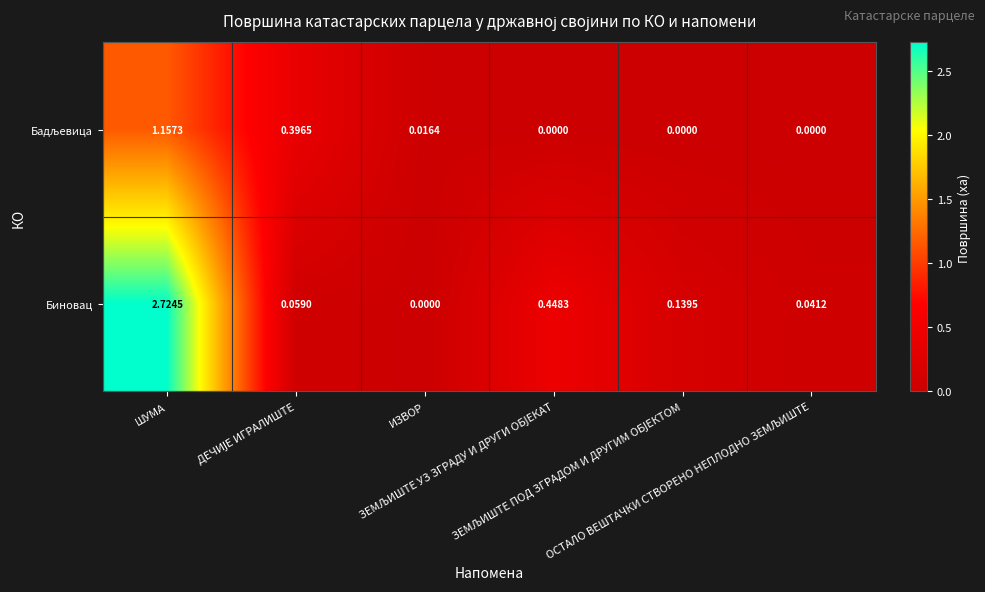

Which series has the widest spread of values?

Биновац